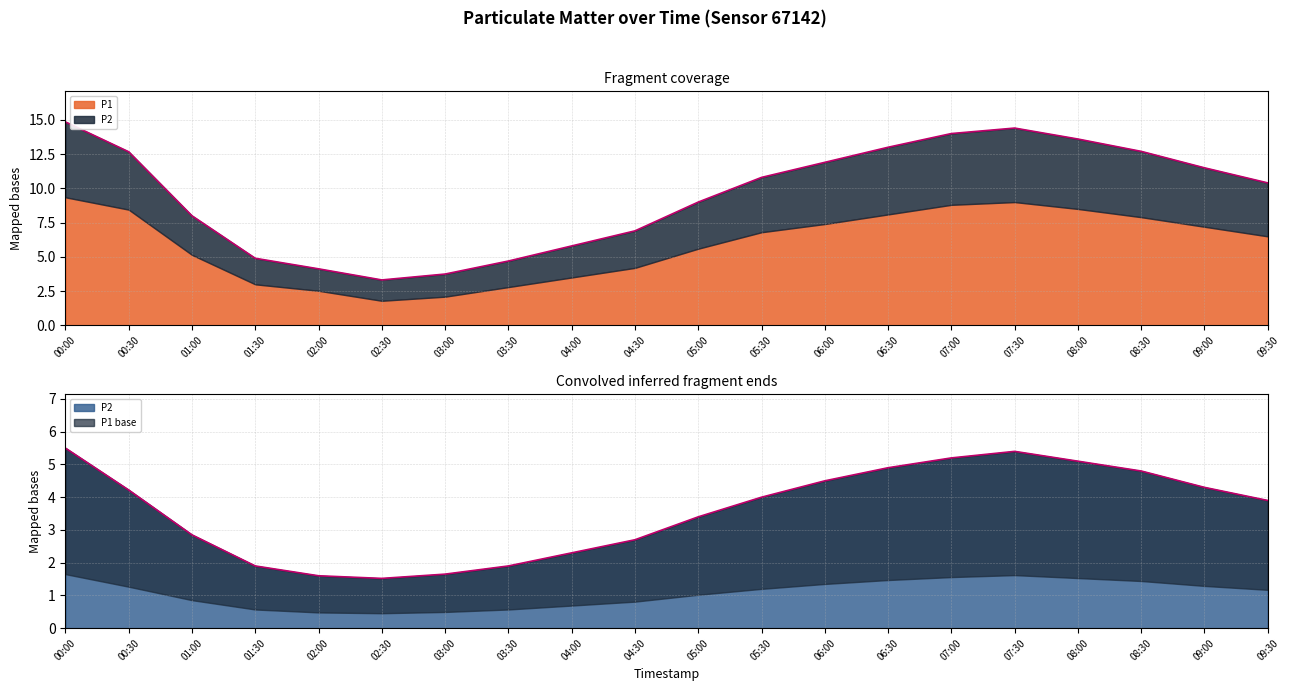

Is the value of P1 at 07:30 greater than the value of P2 at 00:30?

Yes